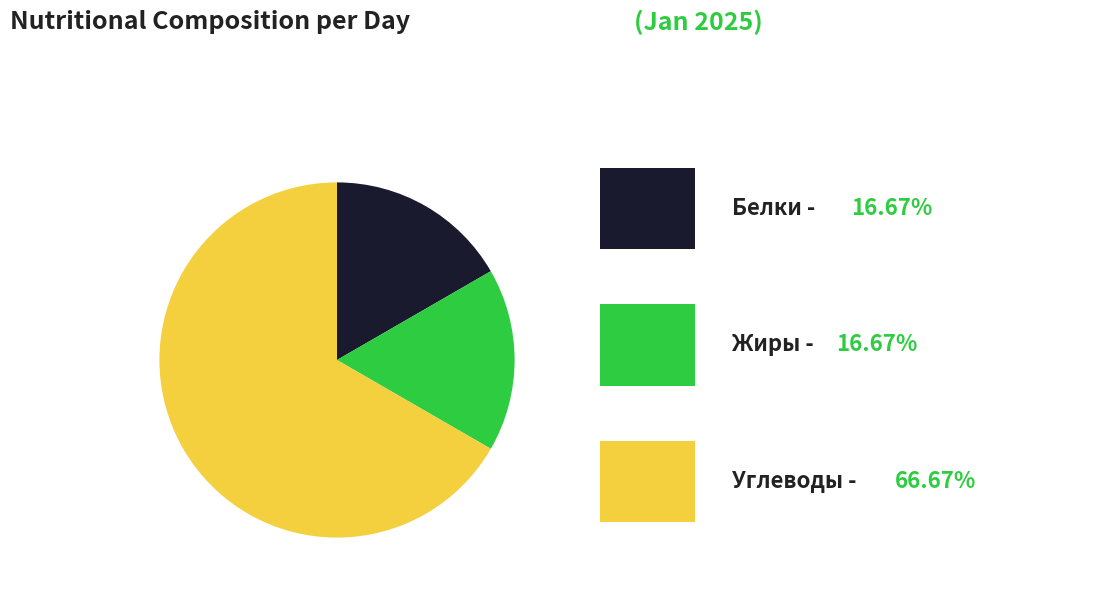

Is there a majority slice in this chart?

Yes